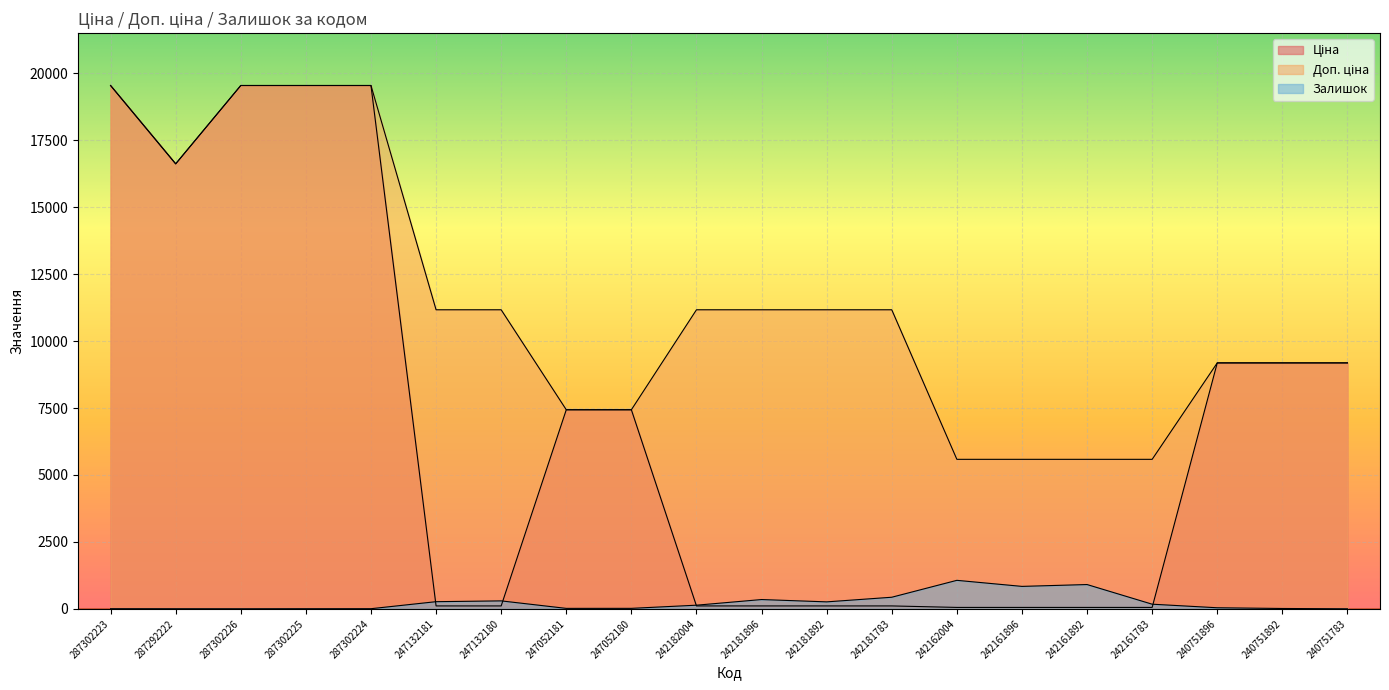

Does the chart display data point markers on the line(s)?

No